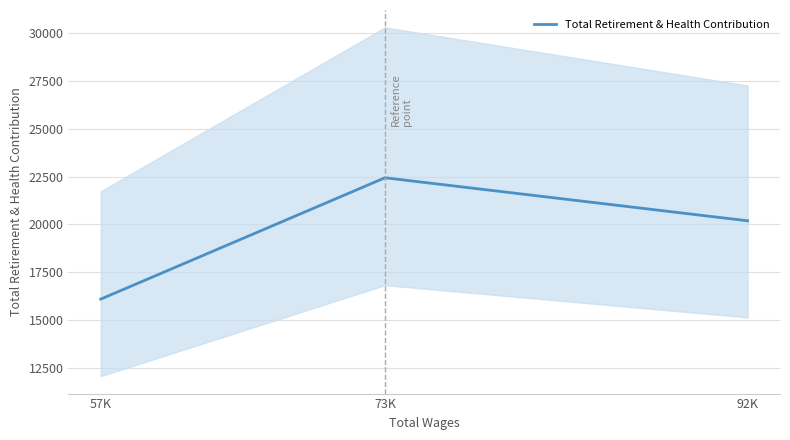

What is the label of the 2nd point from the left?

73K